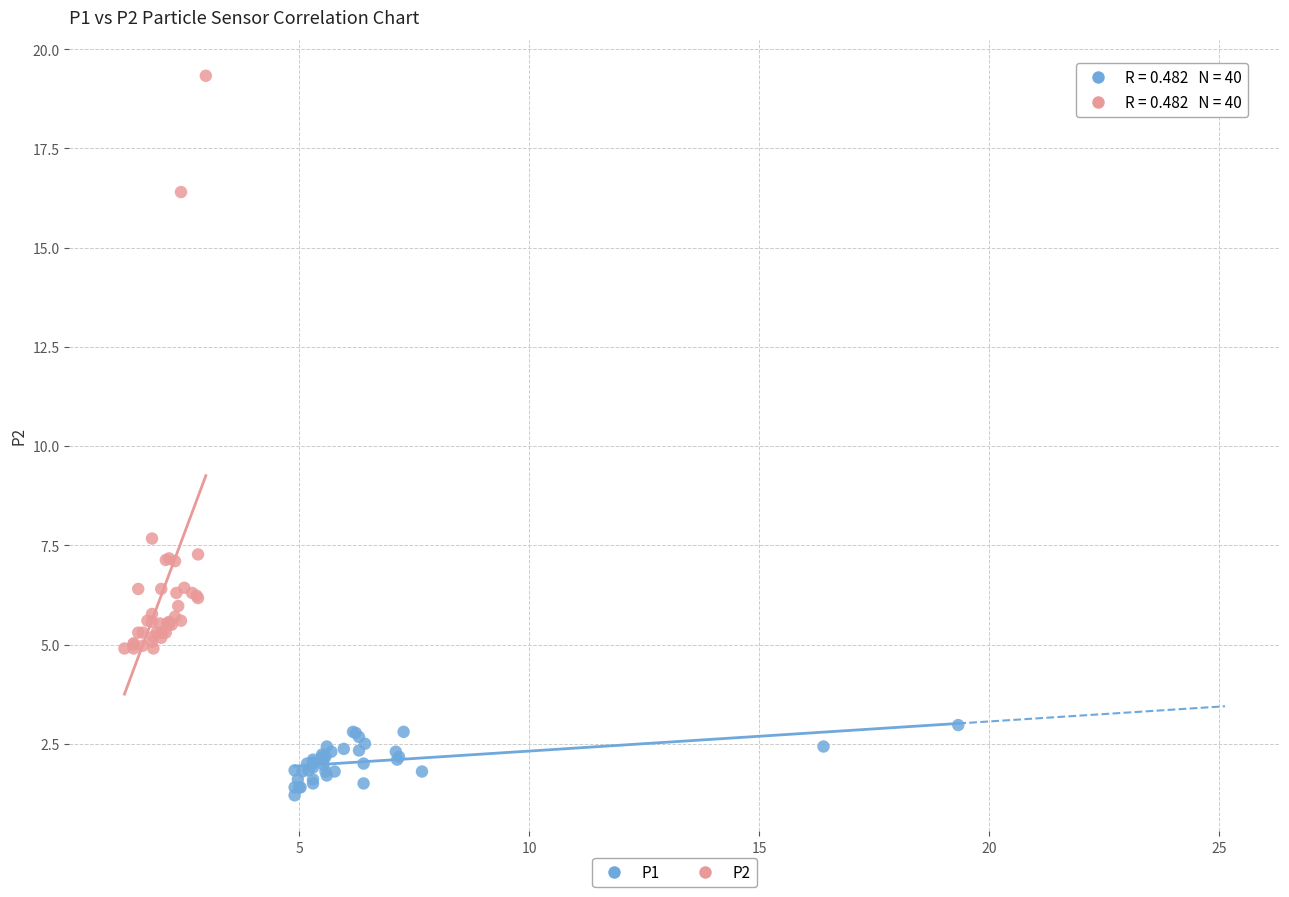

Which series has the largest Y range (max minus min)?

P2